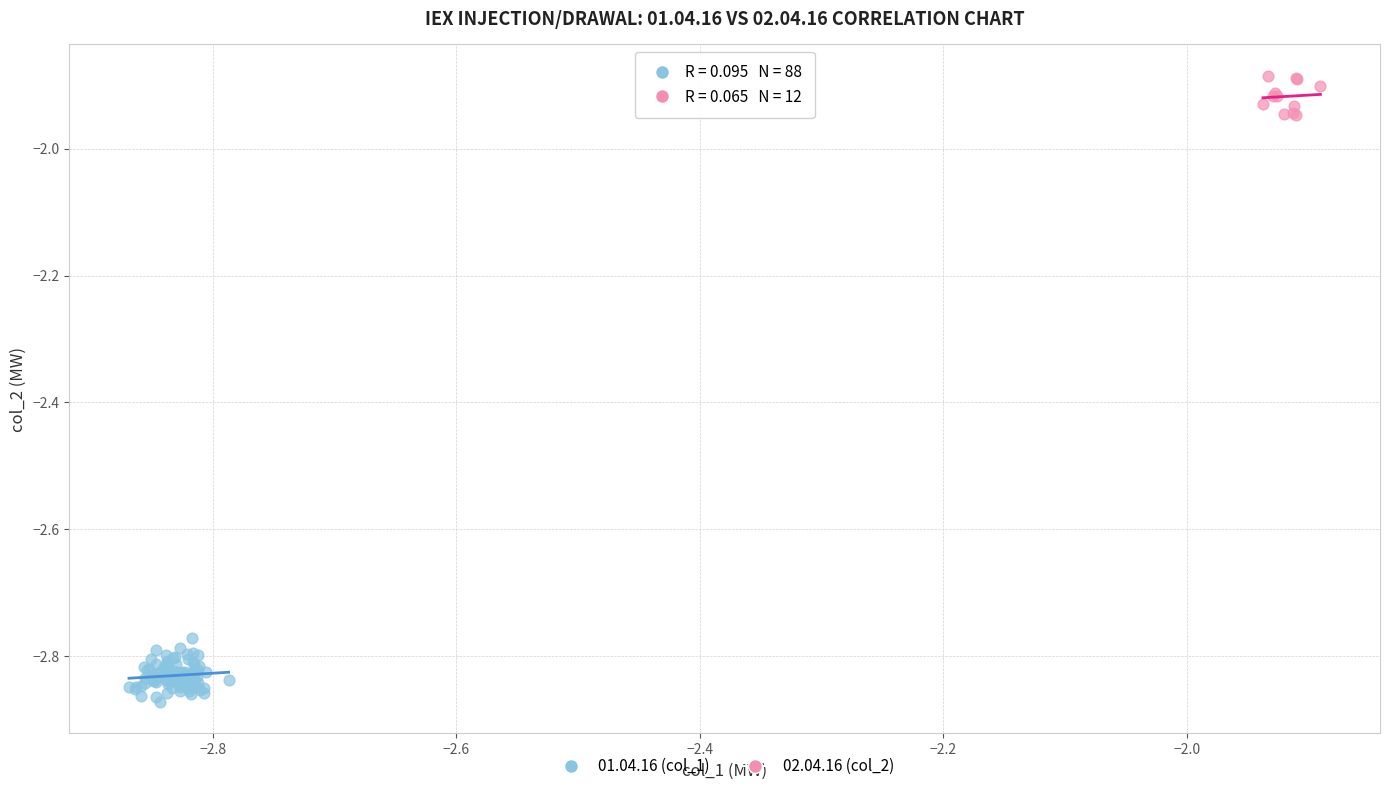

Which series contains the lowest Y value?

01.04.16 (col_1)